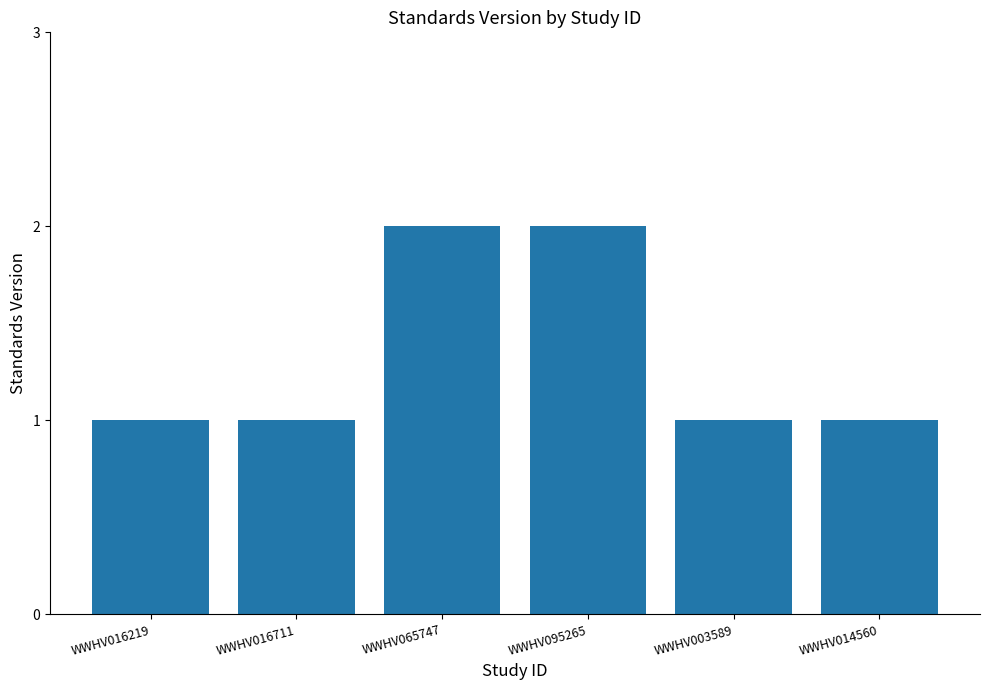

The chart shows a value of 1 at WWHV016219. True or false?

True